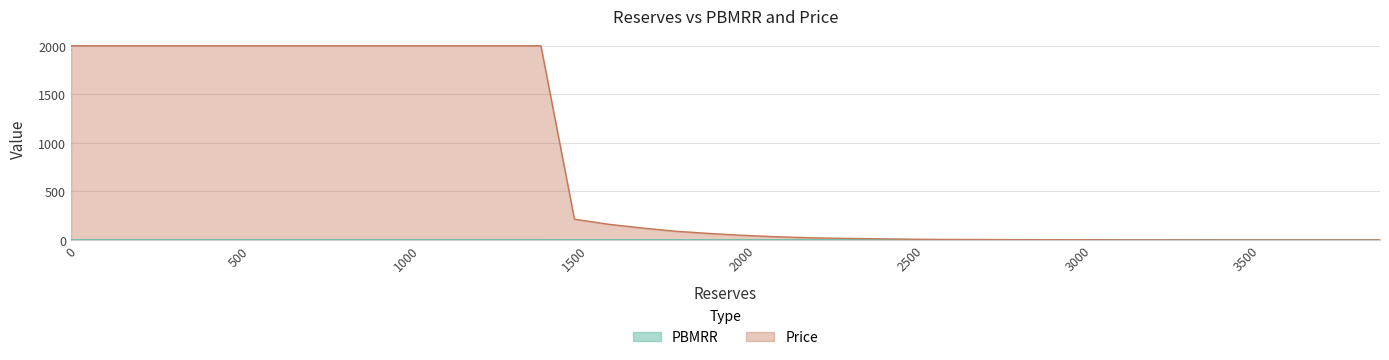

Reading left to right, list all the values displayed in this chart.

PBMRR: 0=1.0	100=1.0	200=1.0	300=1.0	400=1.0	500=1.0	600=1.0	700=1.0	800=1.0	900=1.0	1000=1.0	1100=1.0	1200=1.0	1300=1.0	1400=1.0	1500=0.1	1600=0.1	1700=0.1	1800=0.0	1900=0.0	2000=0.0	2100=0.0	2200=0.0	2300=0.0	2400=0.0	2500=0.0	2600=0.0	2700=0.0	2800=0.0	2900=0.0	3000=0.0	3100=0.0	3200=0.0	3300=0.0	3400=0.0	3500=0.0	3600=0.0	3700=0.0	3800=0.0	3900=0.0
Price: 0=2000.0	100=2000.0	200=2000.0	300=2000.0	400=2000.0	500=2000.0	600=2000.0	700=2000.0	800=2000.0	900=2000.0	1000=2000.0	1100=2000.0	1200=2000.0	1300=2000.0	1400=2000.0	1500=213.5	1600=162.1	1700=123.4	1800=89.7	1900=66.9	2000=47.4	2100=33.2	2200=22.2	2300=16.0	2400=11.9	2500=7.6	2600=4.8	2700=3.9	2800=3.3	2900=2.4	3000=1.5	3100=1.2	3200=0.3	3300=0.2	3400=0.0	3500=0.0	3600=0.0	3700=0.0	3800=0.0	3900=0.0